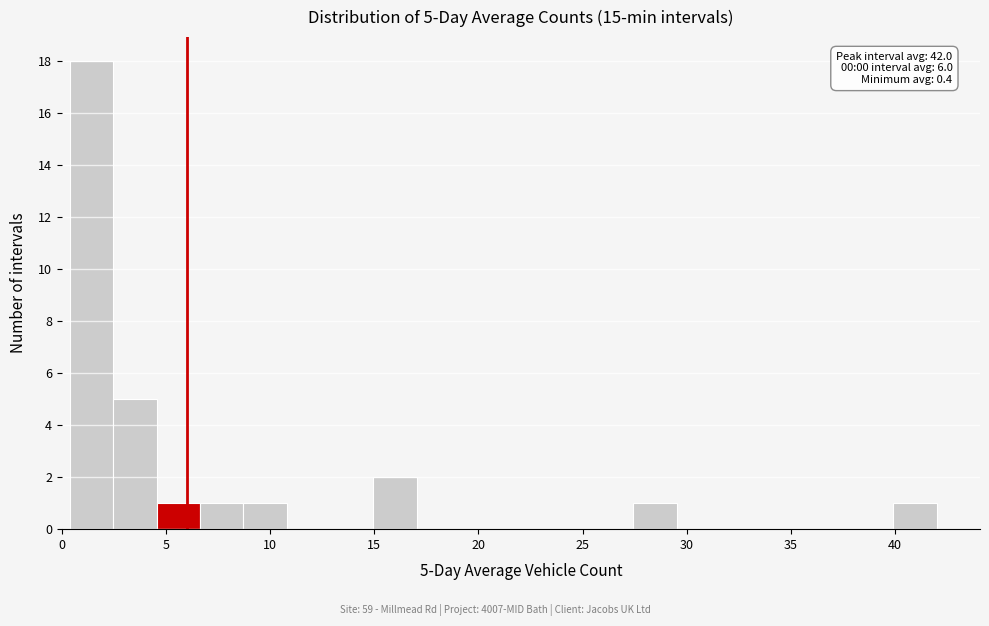

Over which range of the x-axis is the bar tallest?

0.5 to 2.5